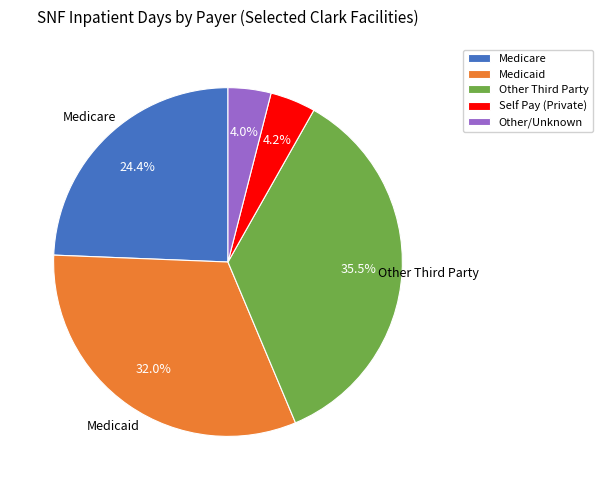

Count the number of slices in the pie.

5